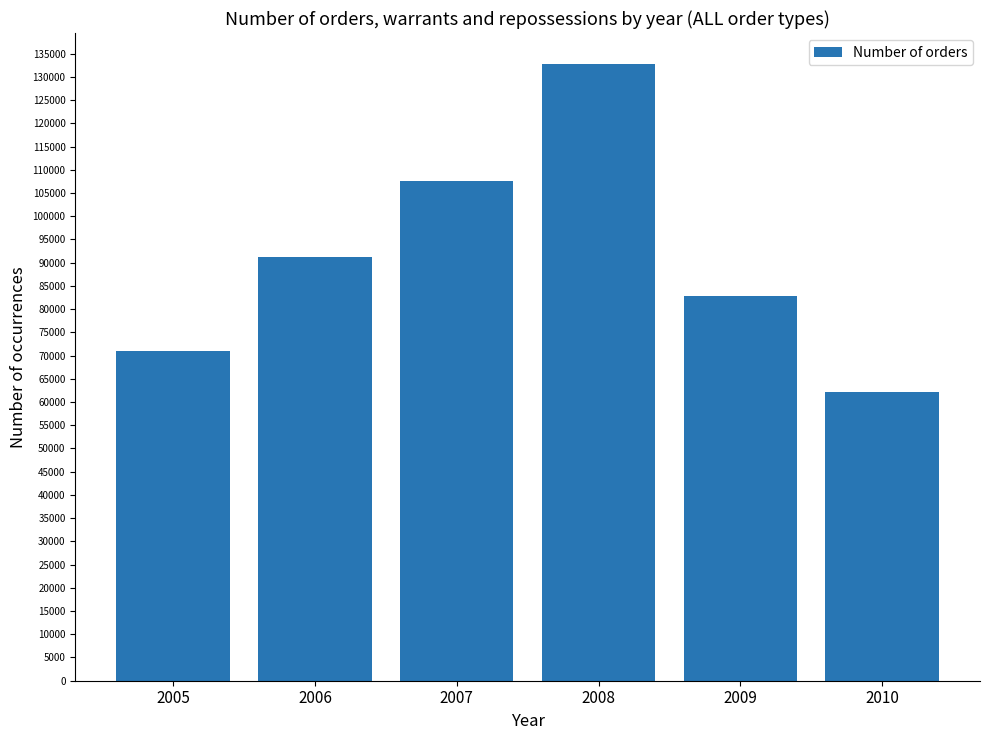

What is the change in value from 2006 to 2008?

+41615